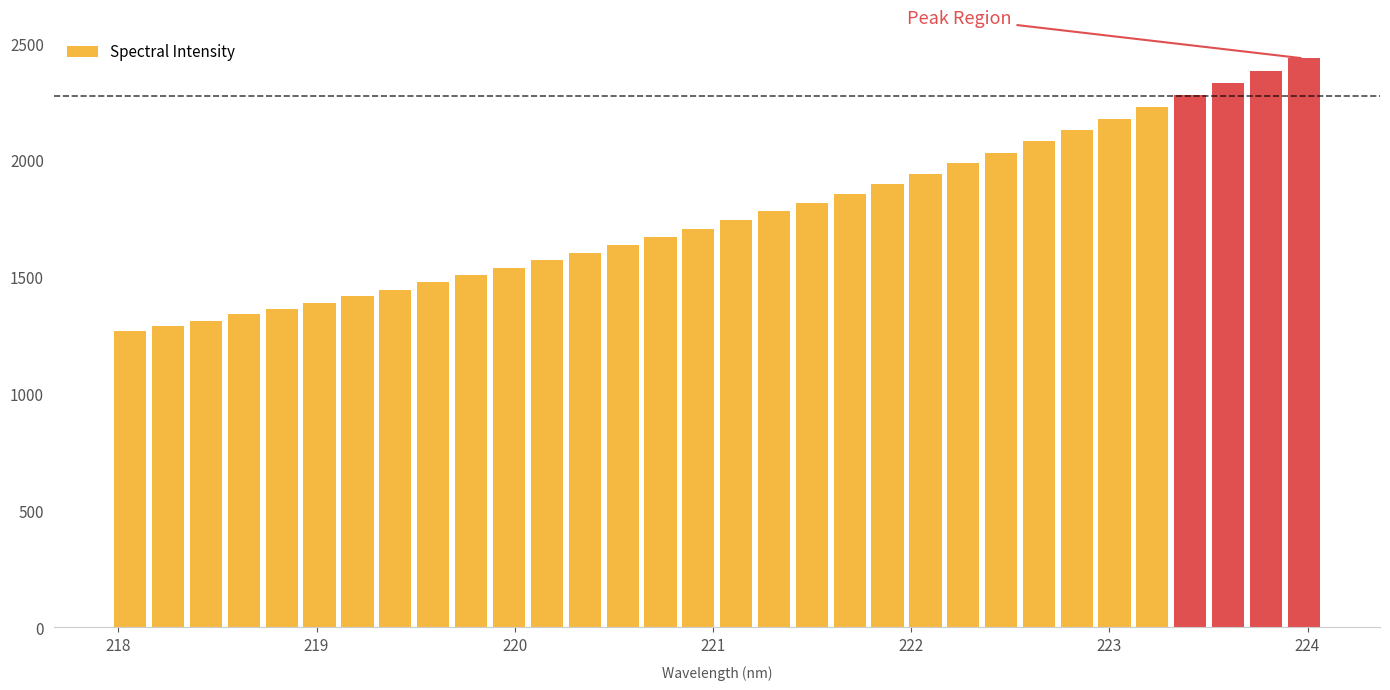

What is the maximum value shown in the chart?

2436.0